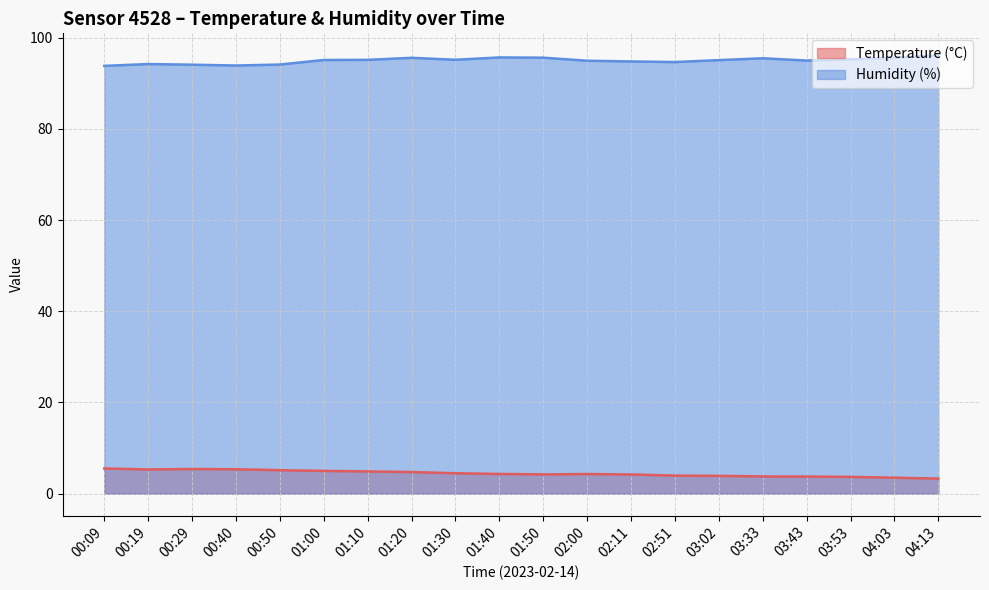

Which category has the lowest value across all series?

04:13